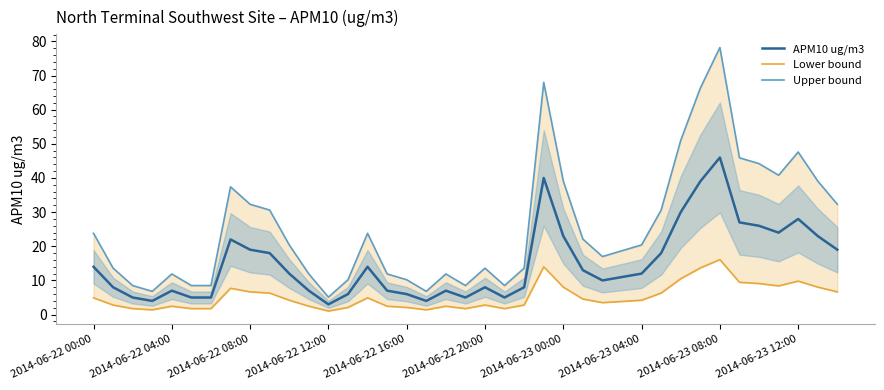

What is the difference between the APM10 ug/m3 values at 10 and 32?

34.0